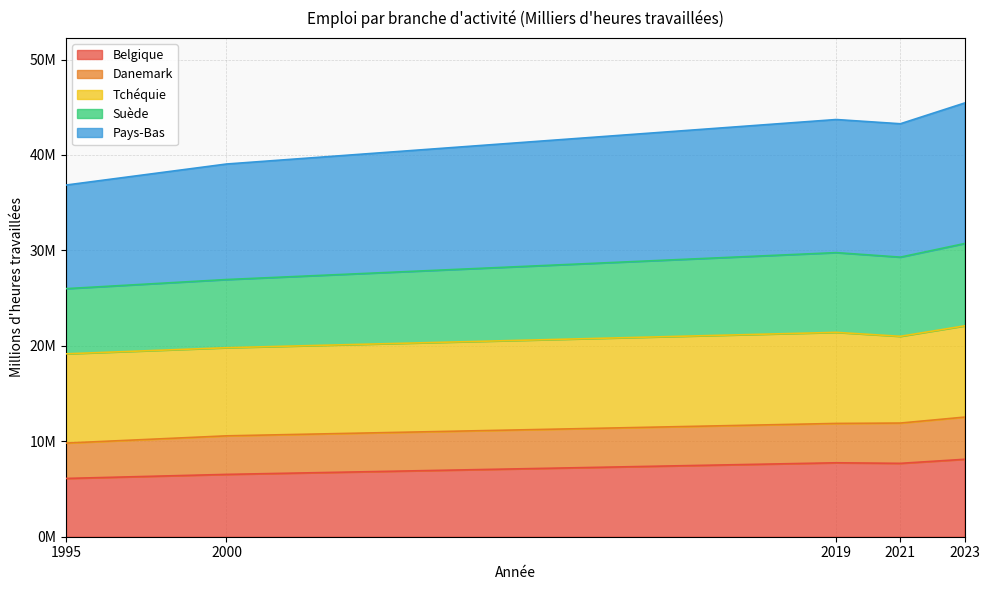

What are all the series names shown in the legend?

Belgique, Danemark, Tchéquie, Suède, Pays-Bas